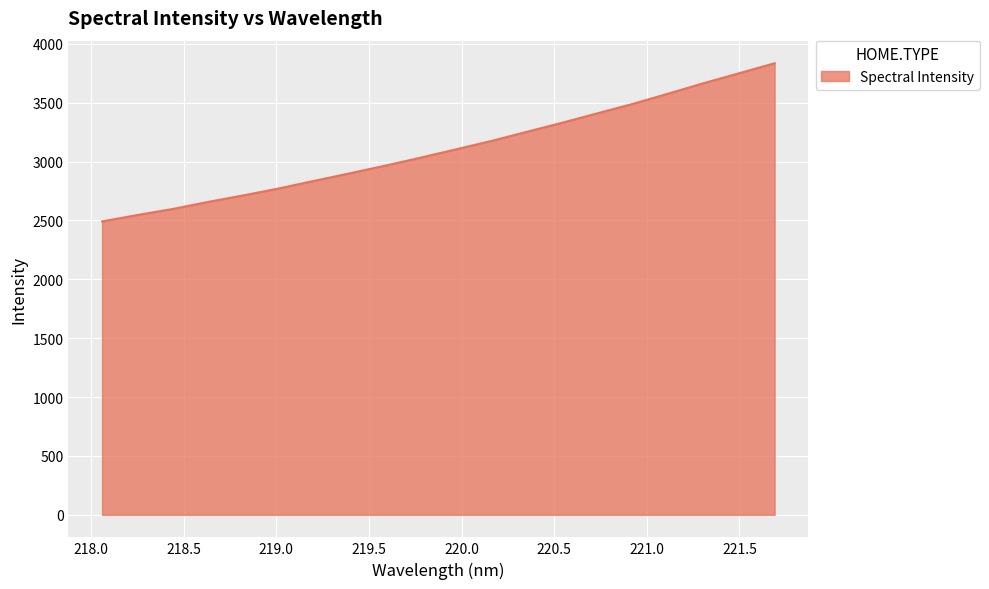

What is the minimum value shown in the chart?

2491.5